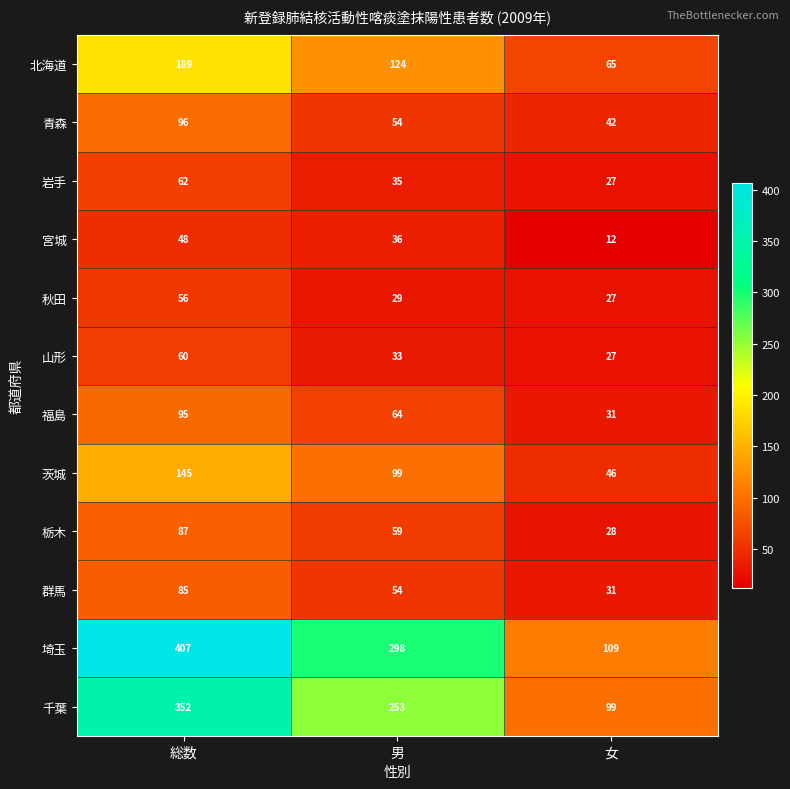

What is the difference between the highest and lowest values at 女?

97